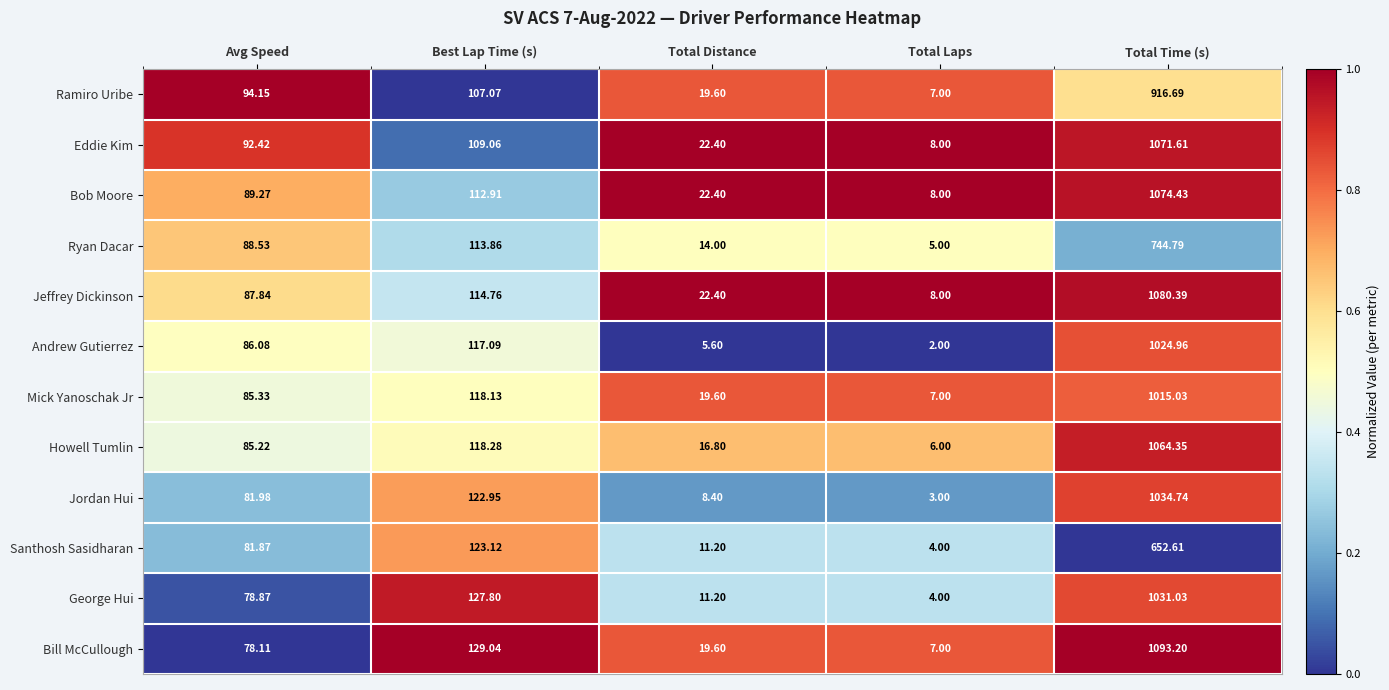

At which label does Mick Yanoschak Jr first exceed 85?

Avg Speed